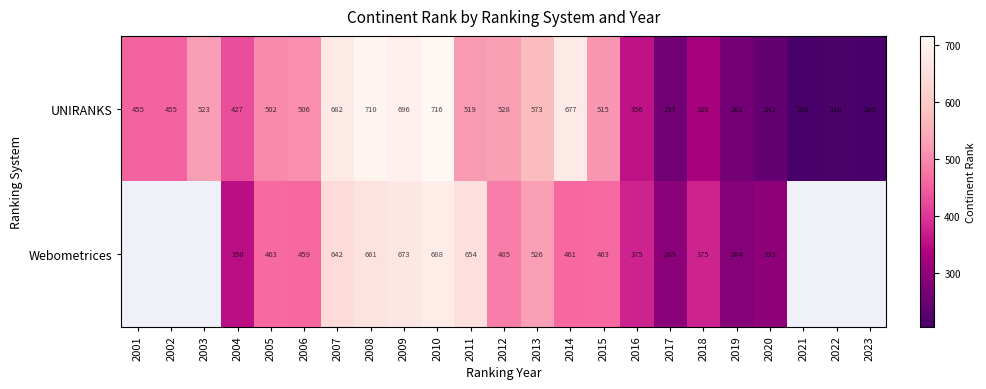

Between 2005 and 2007, which series saw the biggest shift?

UNIRANKS